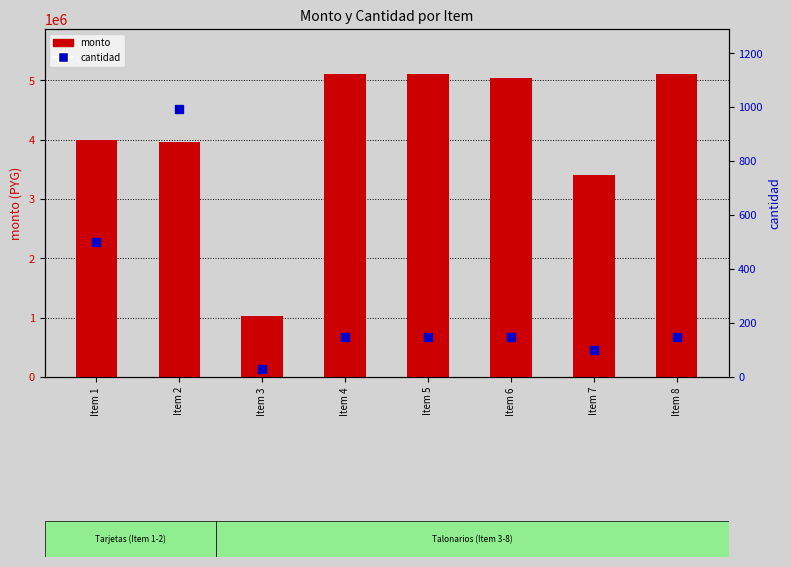

What is the total value across all series at Item 1?

4000500